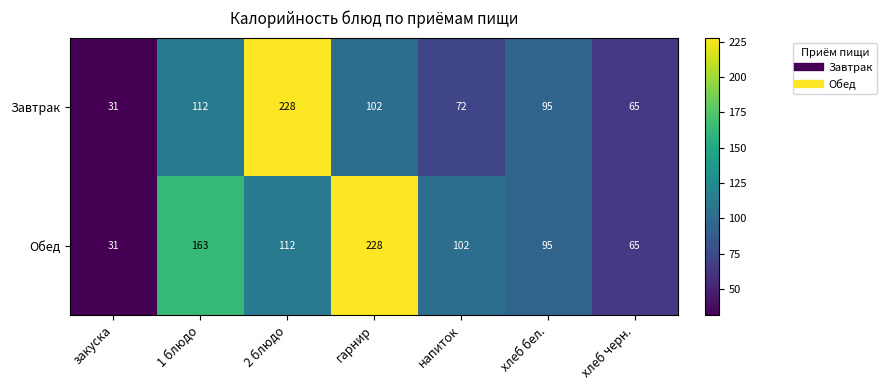

What is the difference between the maximum and minimum values in the Завтрак series?

197